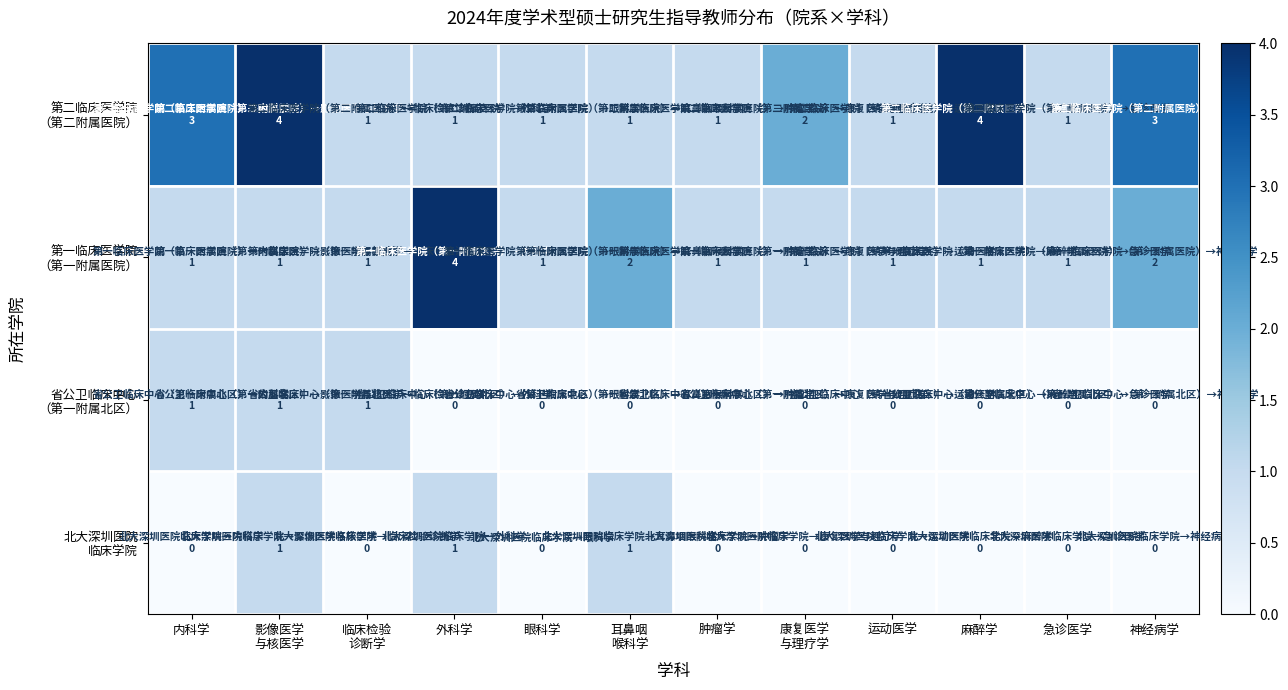

What is the total value across all series at 肿瘤学?

2